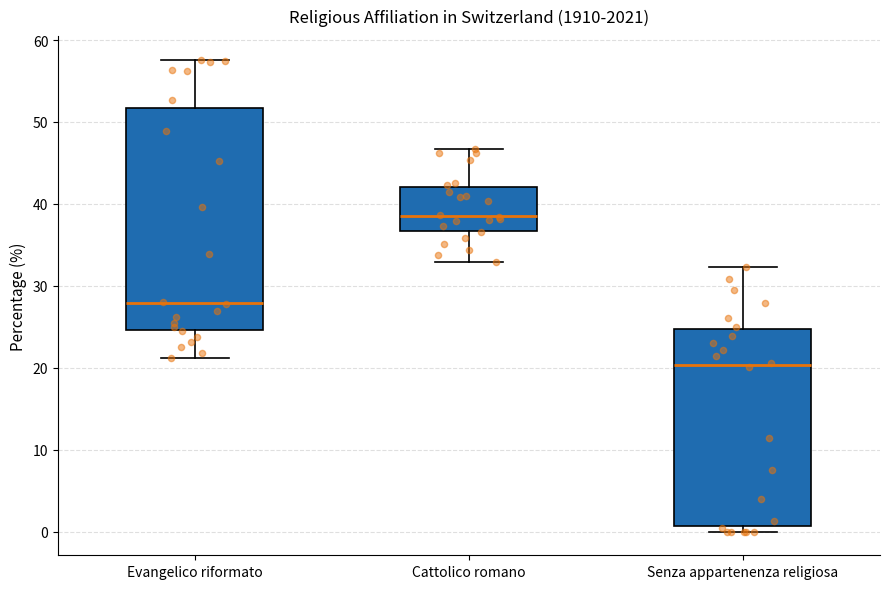

Where is the upper edge of the box for Evangelico riformato on the y-axis? The values are not printed on the chart, so give them approximately, as read against the axis.

52